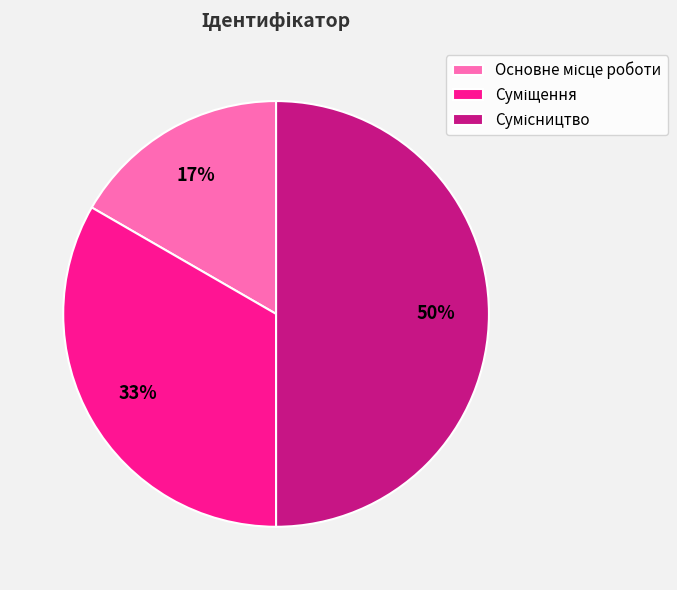

Count the number of slices in the pie.

3